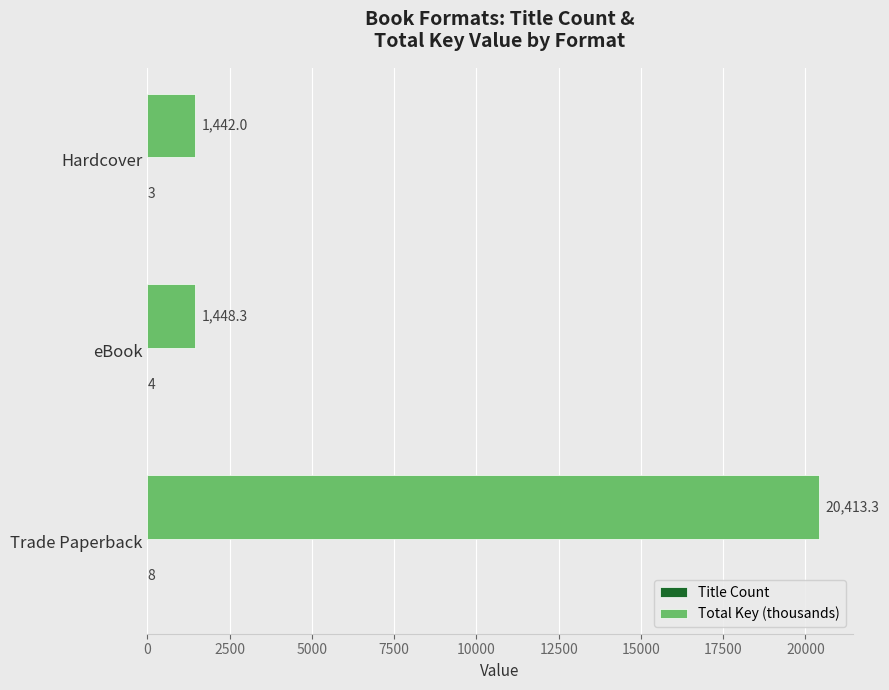

True or false: Total Key (thousands) has a value of 9026.2 at Trade Paperback.

False